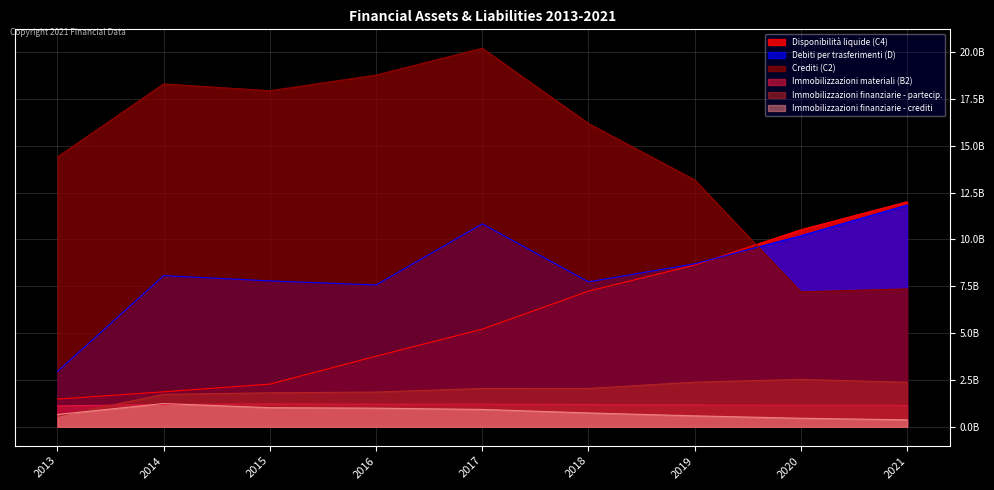

How many categories are shown in the chart?

9